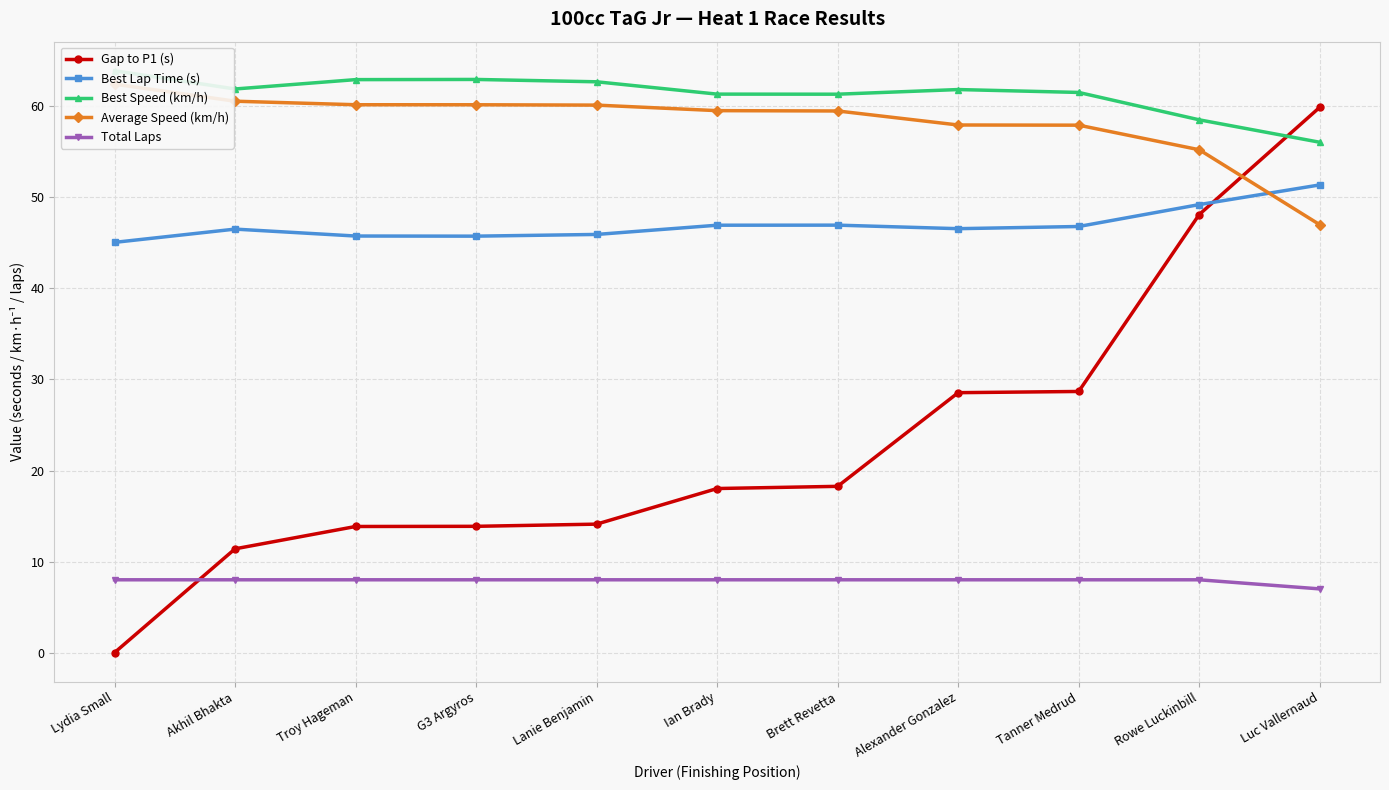

Does the chart display data point markers on the line(s)?

Yes